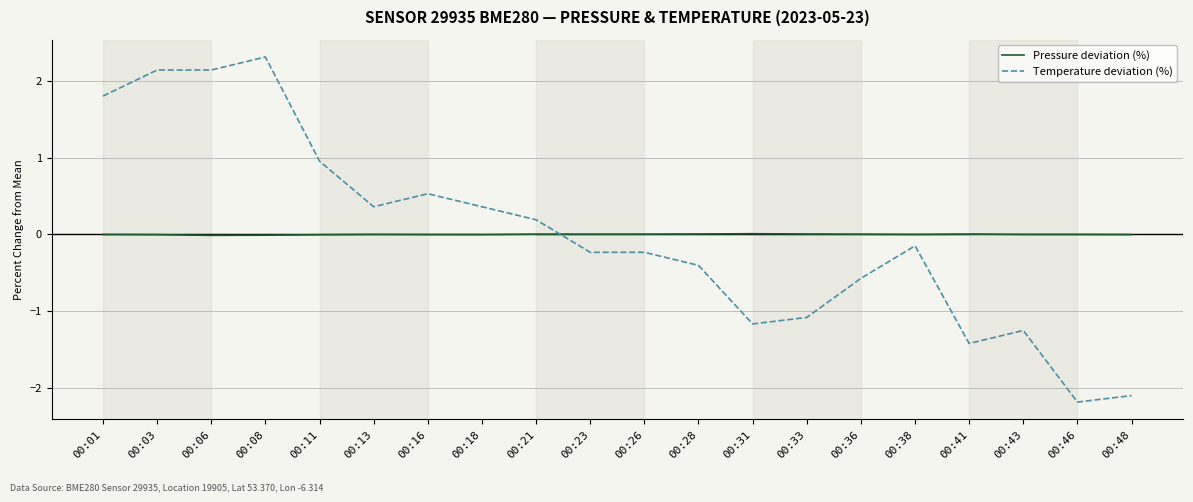

True or false: Temperature deviation (%) has a value of 4.1 at 00:08.

False